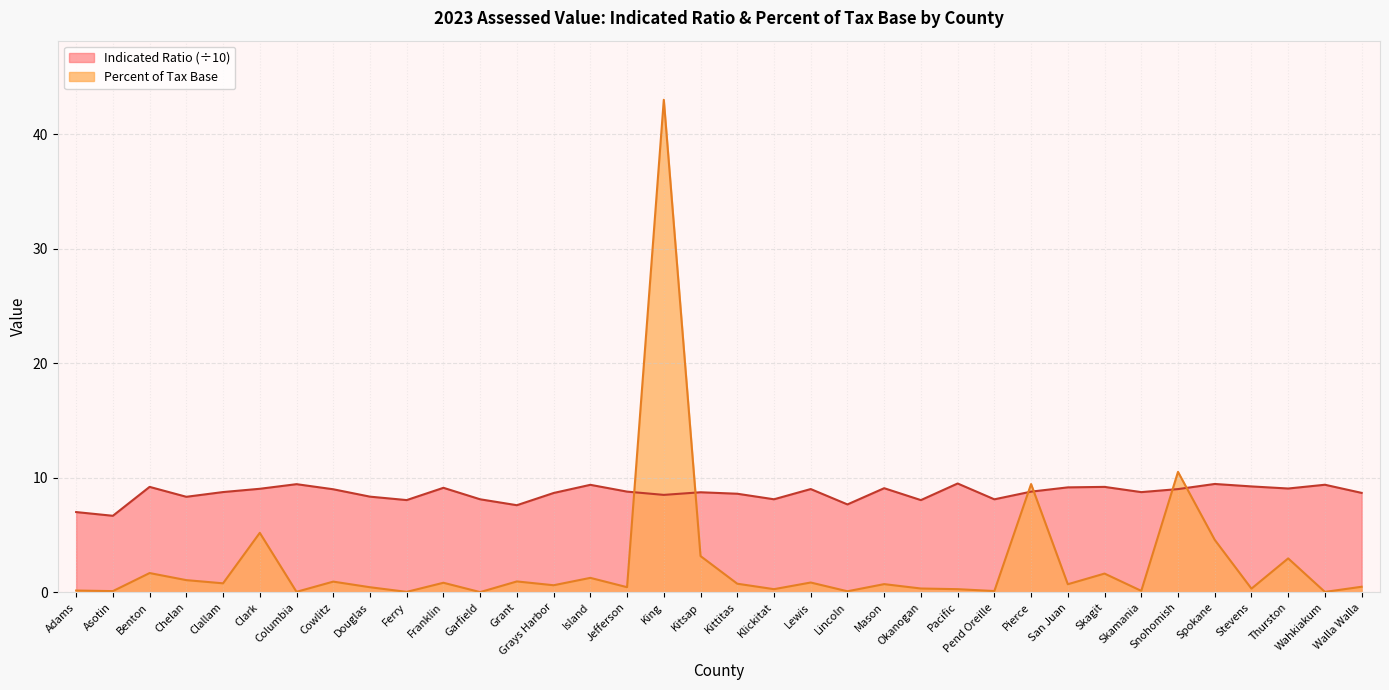

What position from the left is Lincoln?

22